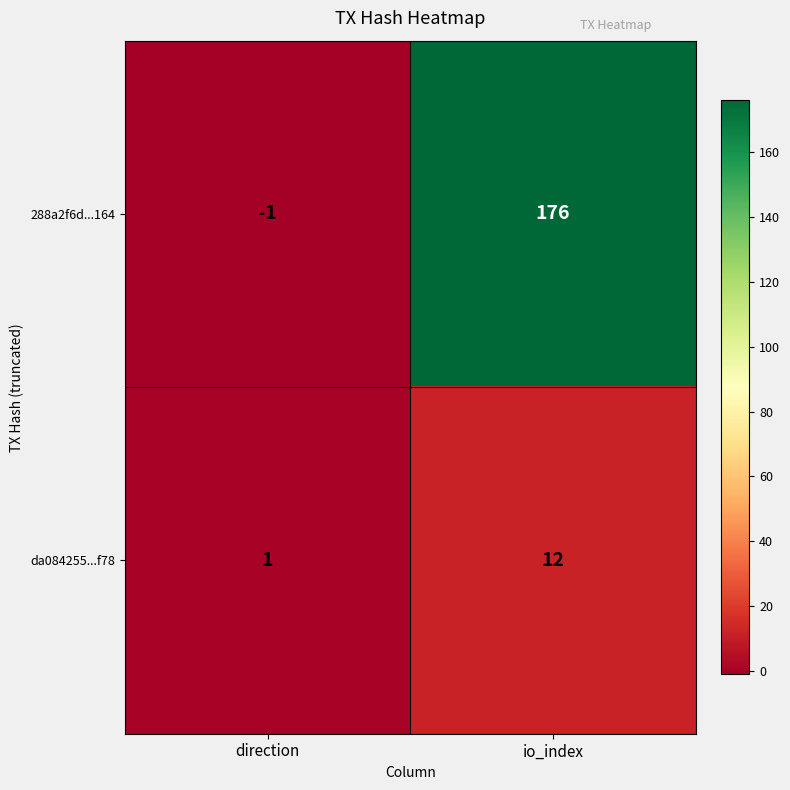

Rank the series at direction from highest to lowest value.

da084255...f78, 288a2f6d...164